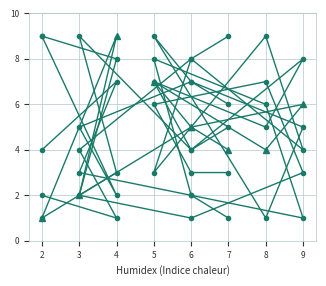

How many times do col_2 and col_5 cross each other?

3